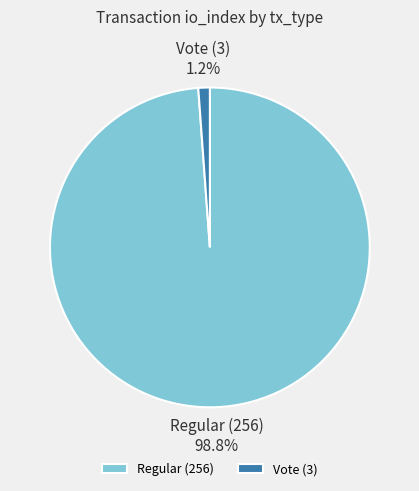

To the nearest percent, what is the difference between the largest and smallest slice percentages?

98%